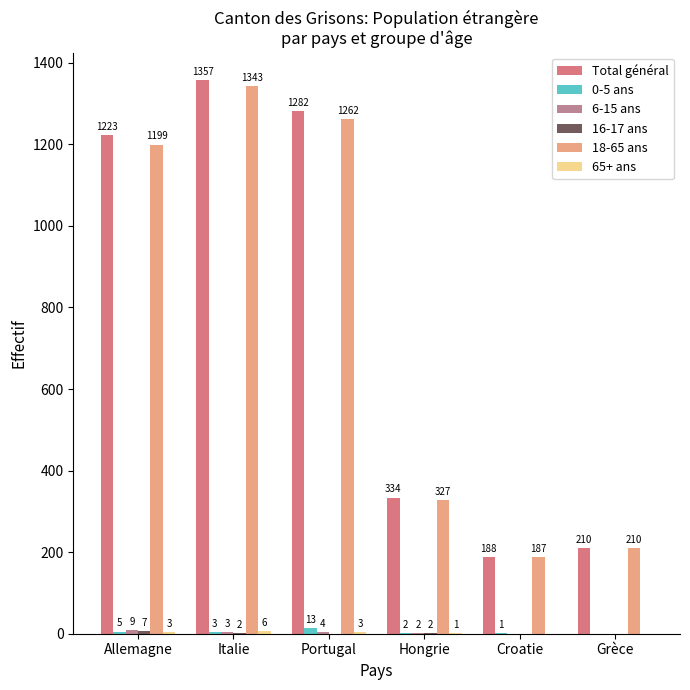

Which series has the largest total across all categories?

Total général